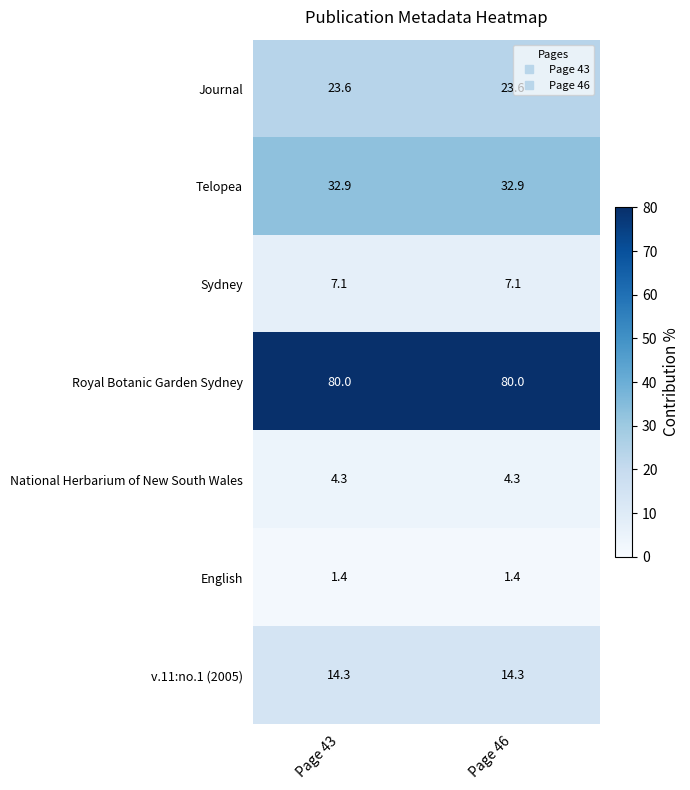

What is the total value across all series at Page 46?

163.6